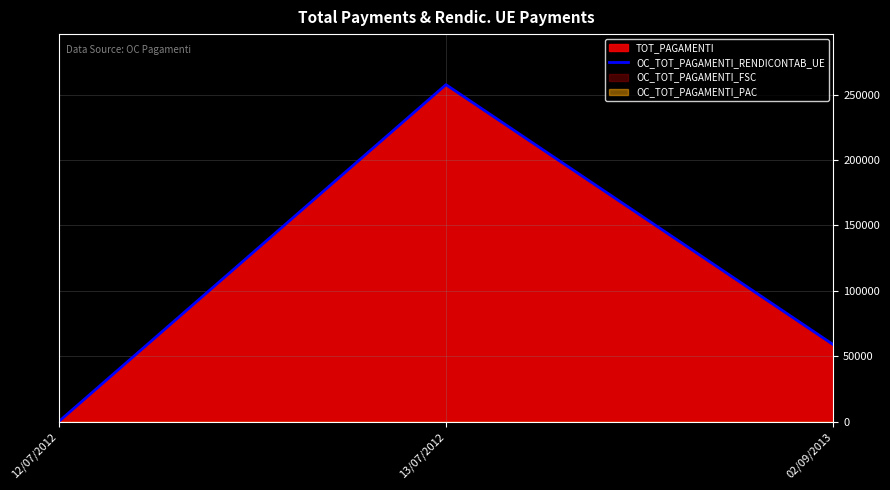

Does the chart display data point markers on the line(s)?

No